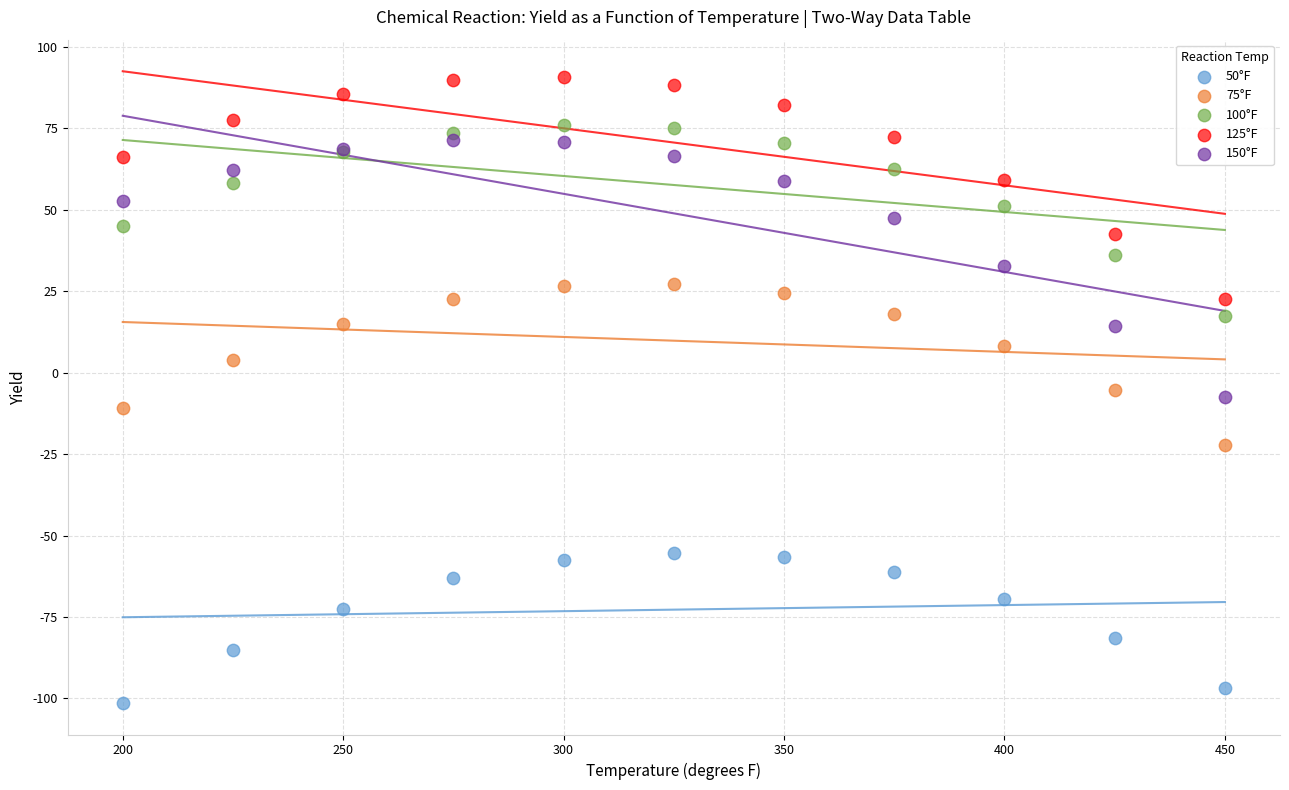

Which series reaches the minimum Y coordinate?

50°F